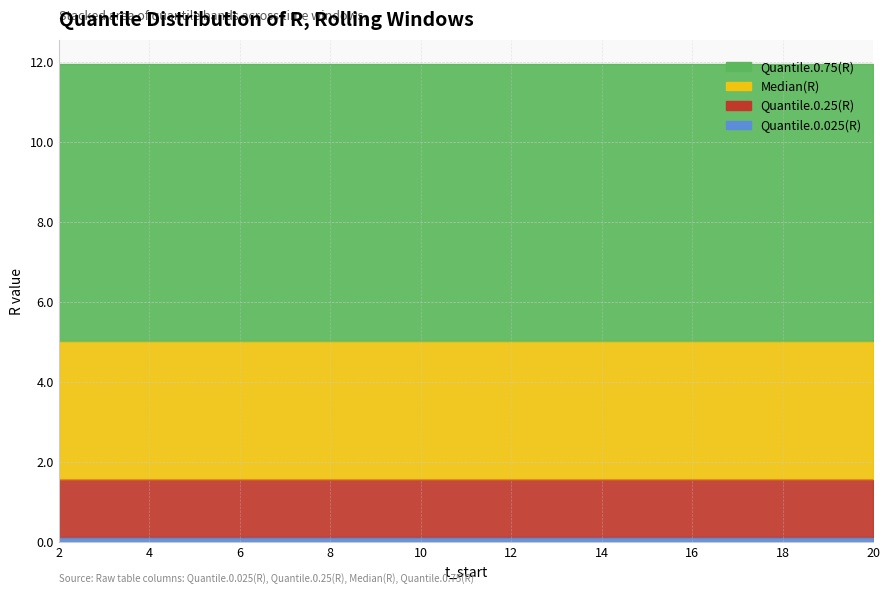

At which label does Quantile.0.75(R) reach its peak?

2